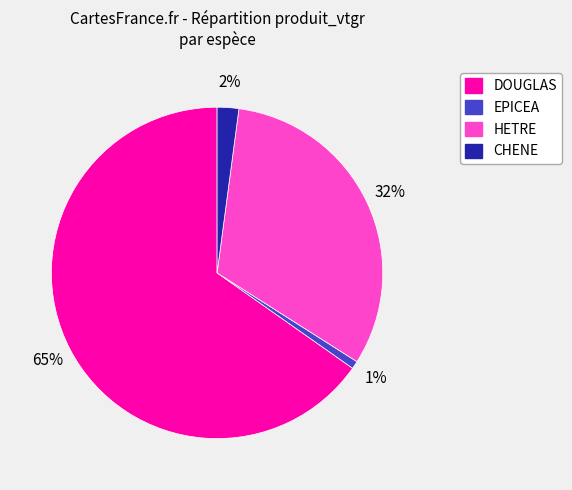

Rank the categories by value from lowest to highest.

EPICEA, CHENE, HETRE, DOUGLAS